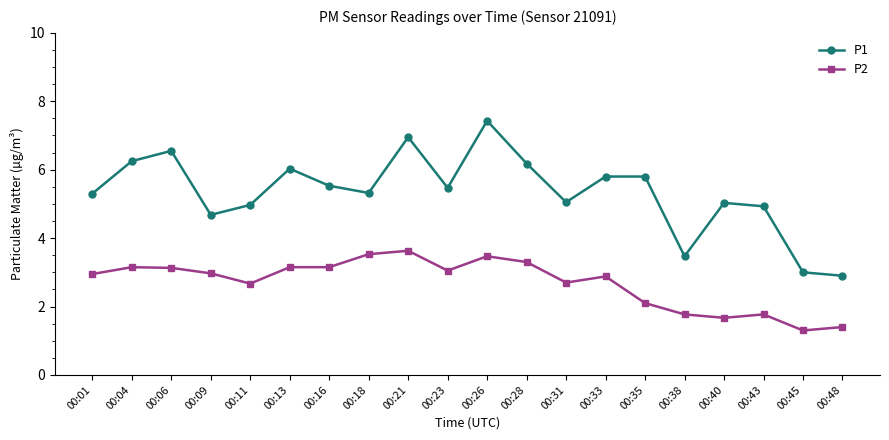

What is the smallest value displayed?

1.3